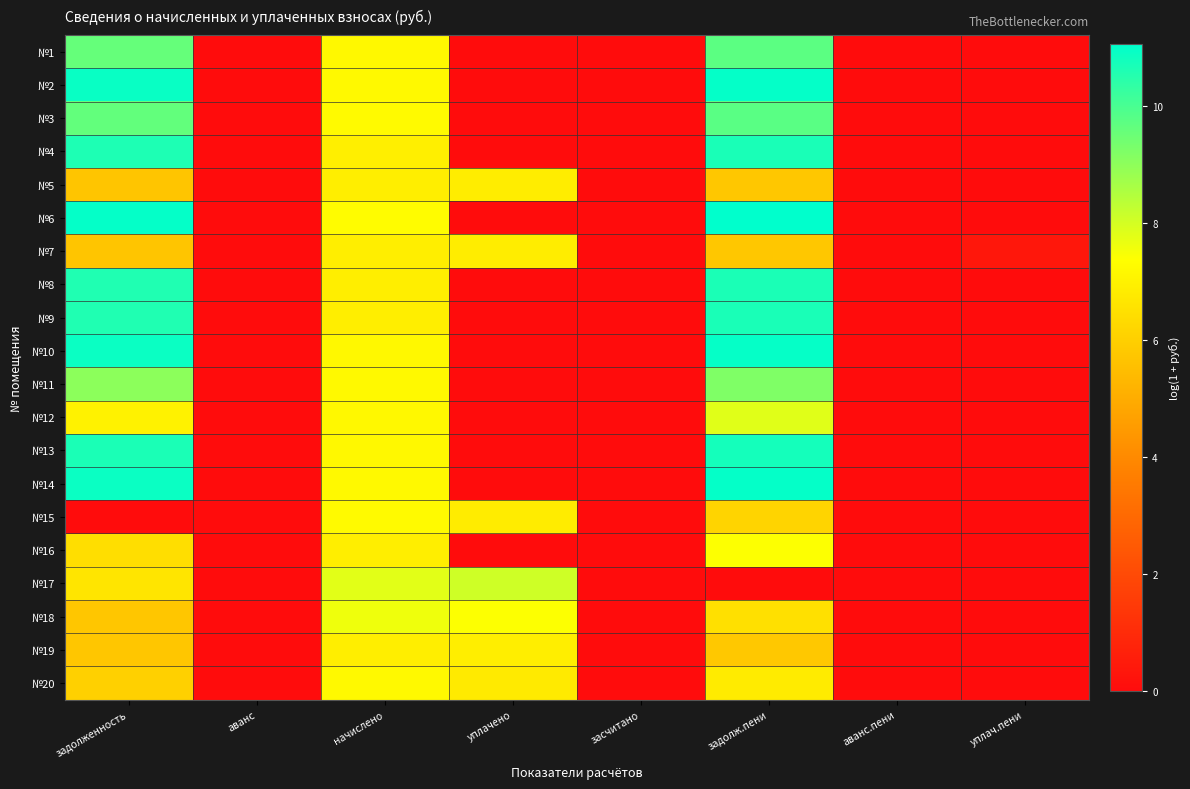

At which category is the sum across all series the highest?

задолж.пени